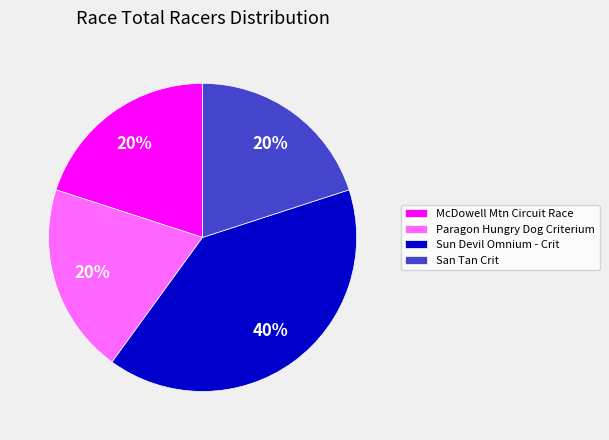

Approximately how many times larger is the value at Sun Devil Omnium - Crit compared to McDowell Mtn Circuit Race?

2.0